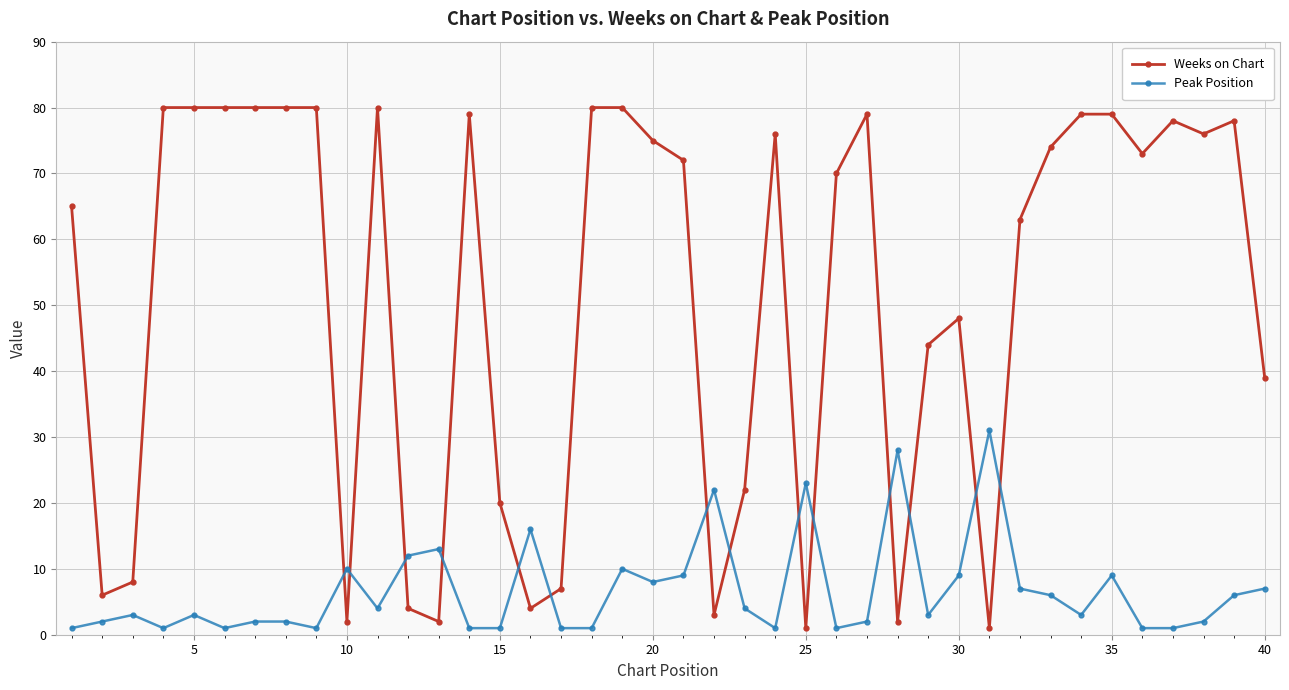

Which series has the widest spread of values?

Weeks on Chart